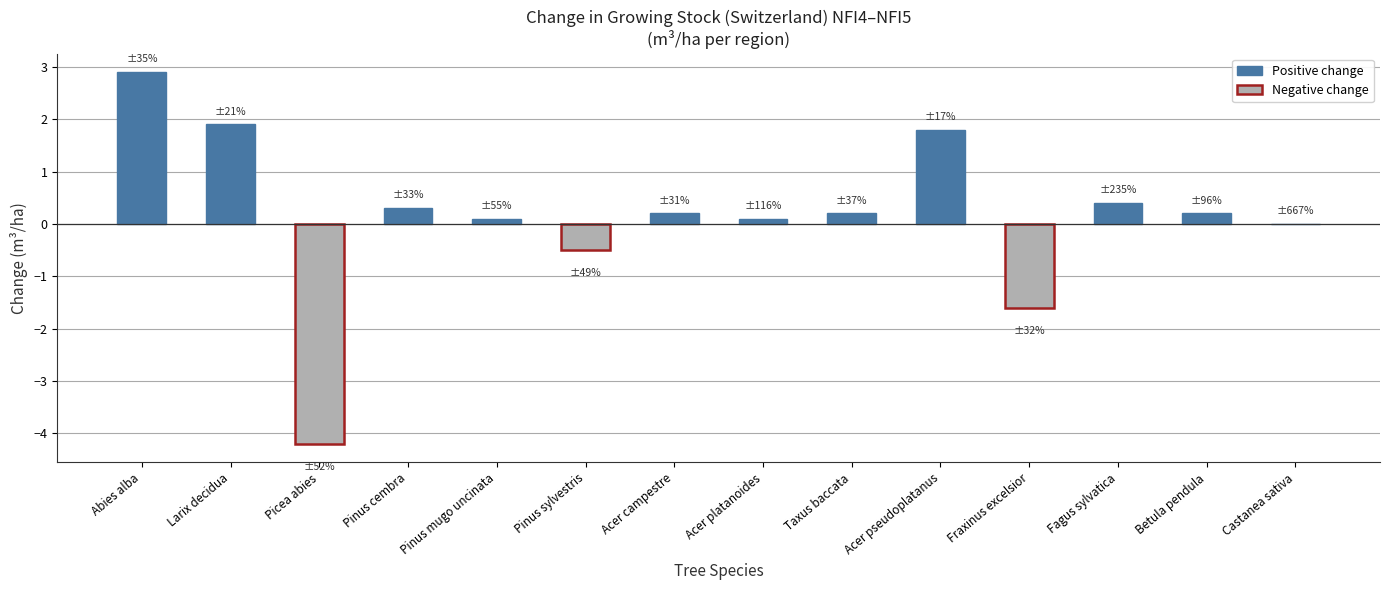

What is the difference between the values at Betula pendula and Larix decidua?

1.7